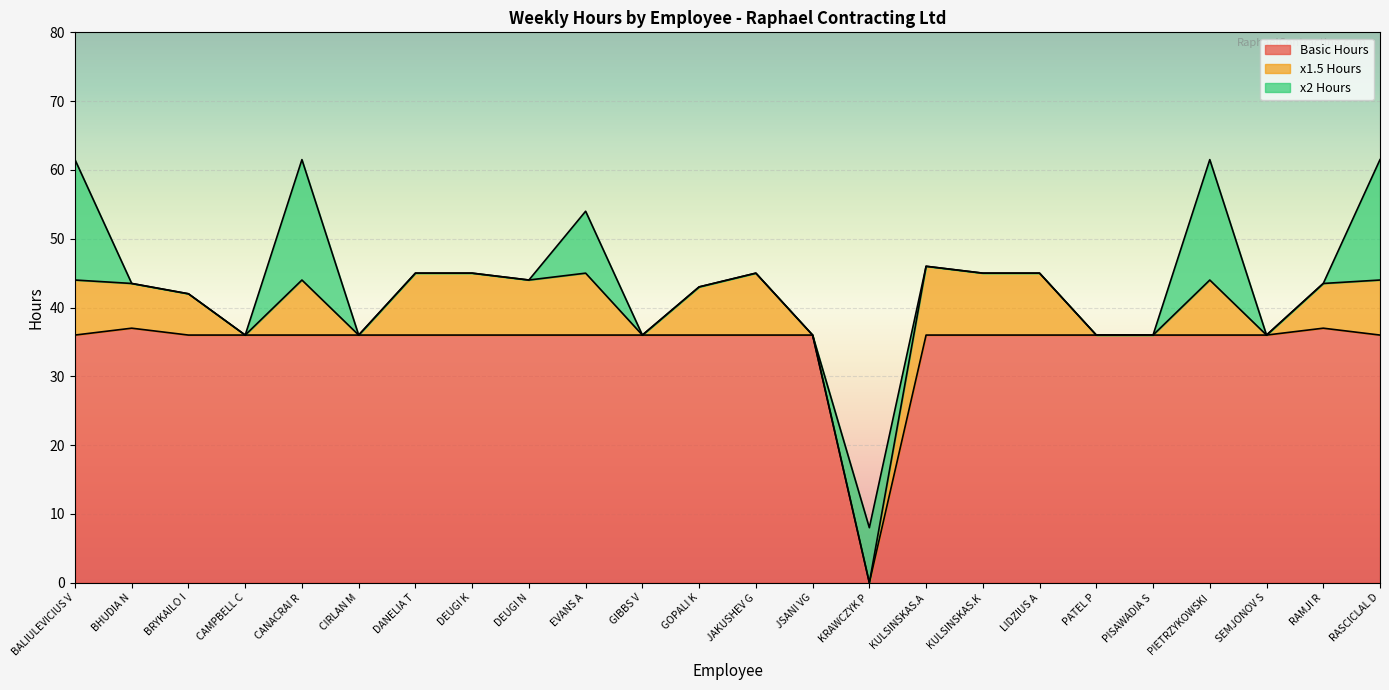

What is the total value across all series at PIETRZYKOWSKI?

61.5